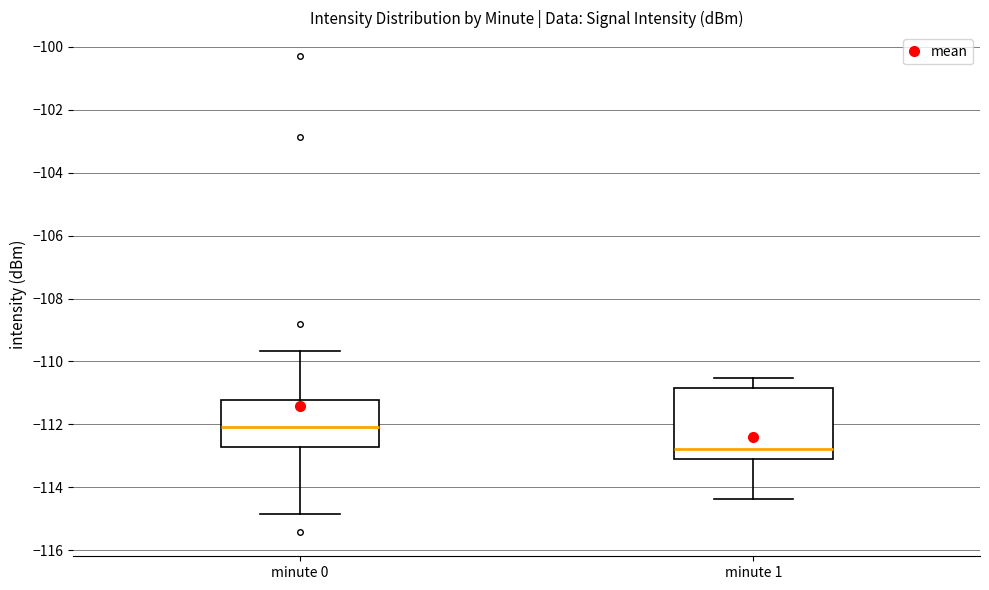

Reading left to right, read every box against the y-axis: the position of its median line, the range the box covers, and the ends of its whiskers. The values are not printed on the chart, so give them approximately, as read against the axis.

minute 0: median -112.0, box -112.8 to -111.2, whiskers -114.8 to -109.6
minute 1: median -112.8, box -113.0 to -110.8, whiskers -114.4 to -110.6